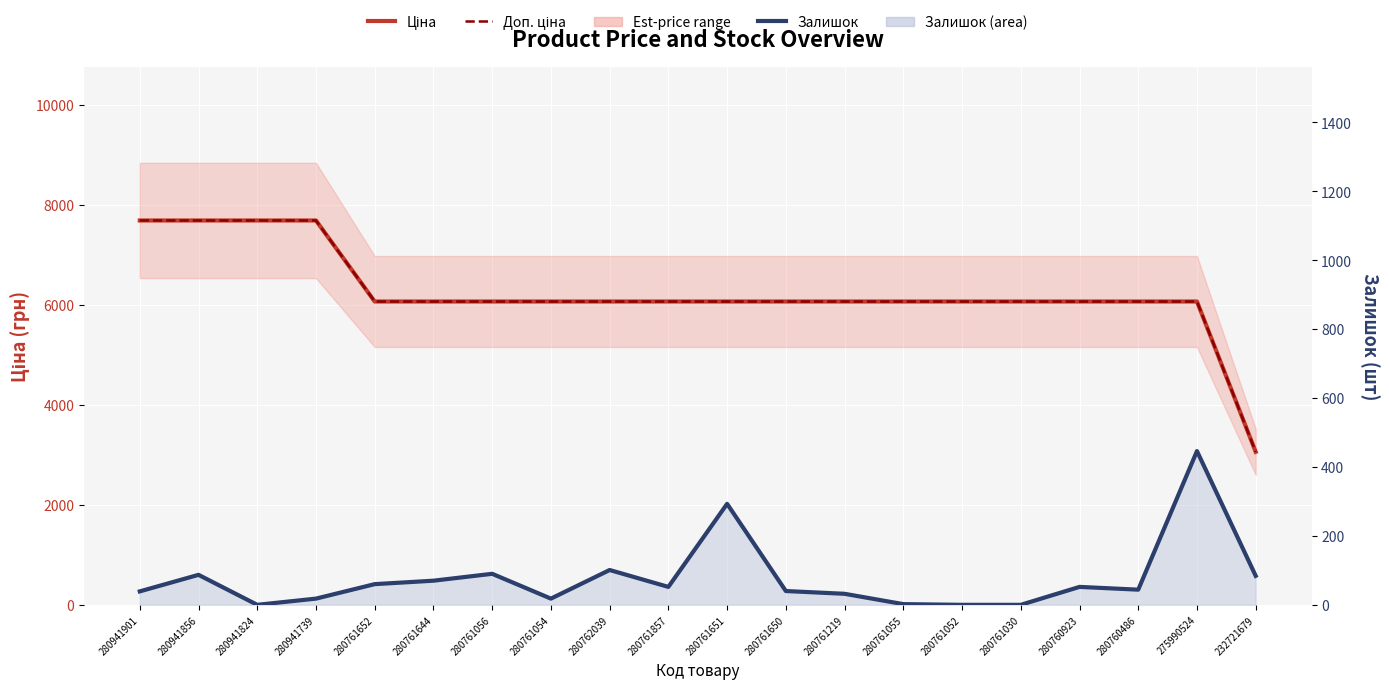

What is the label of the 3rd point from the left?

280941824